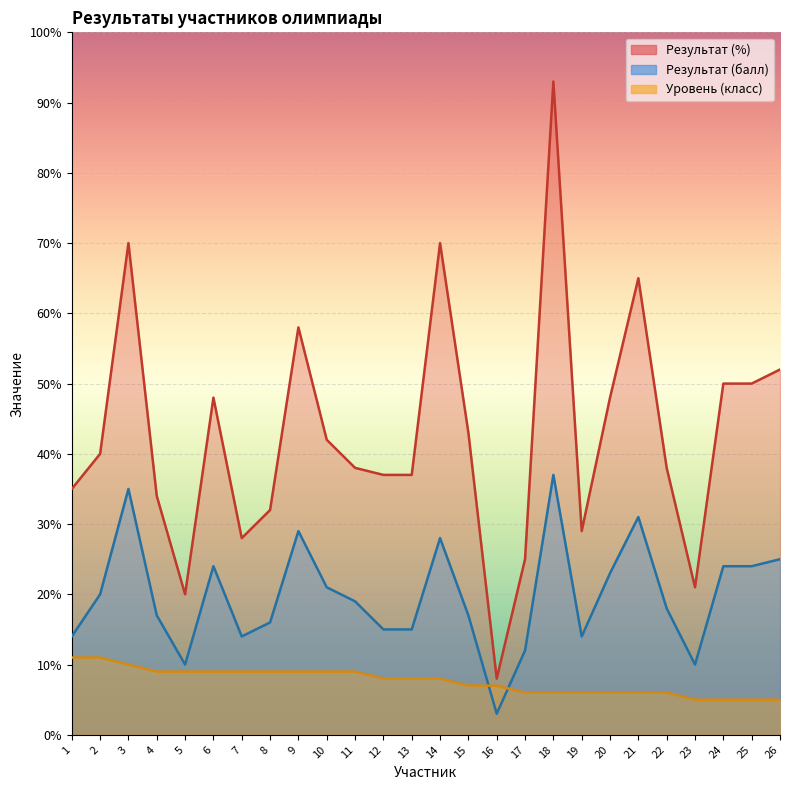

Where is the first local minimum for Результат (балл)?

5